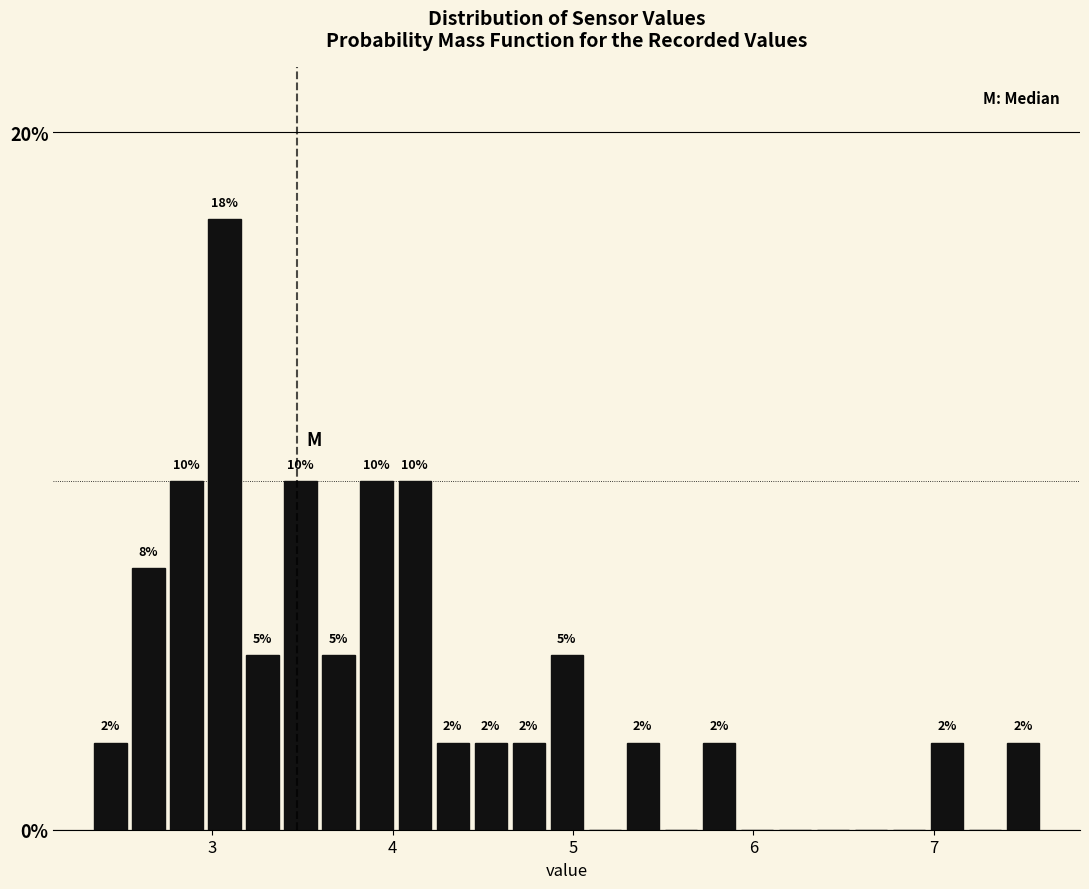

Around what value on the x-axis is the tallest bar? Give the approximate position of its centre, as read against the axis.

3.1